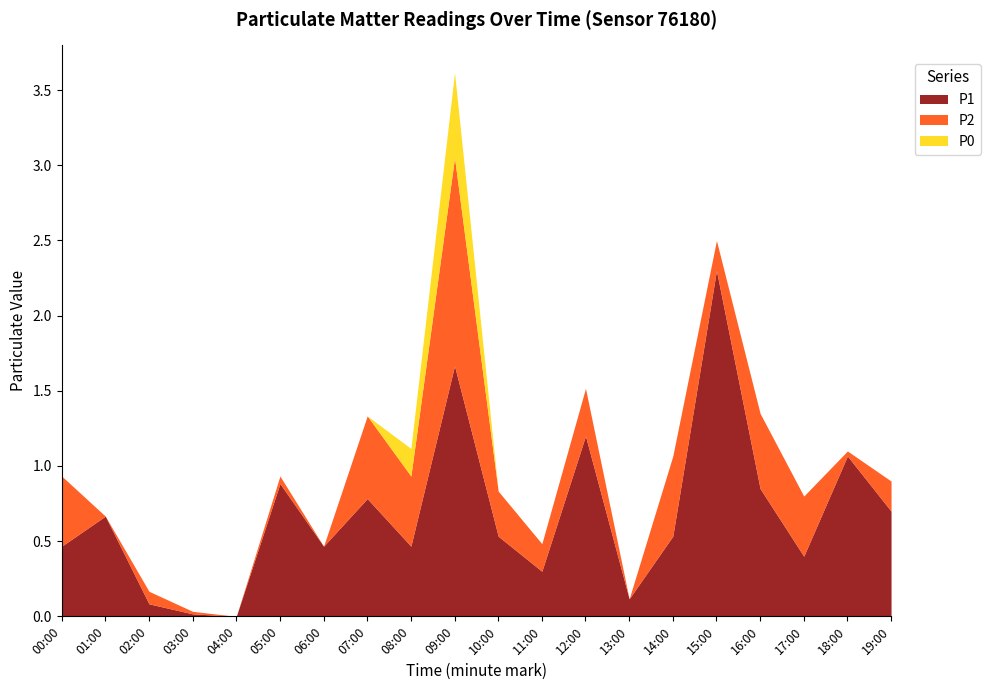

Which has a higher value, 06:00 or 14:00?

14:00